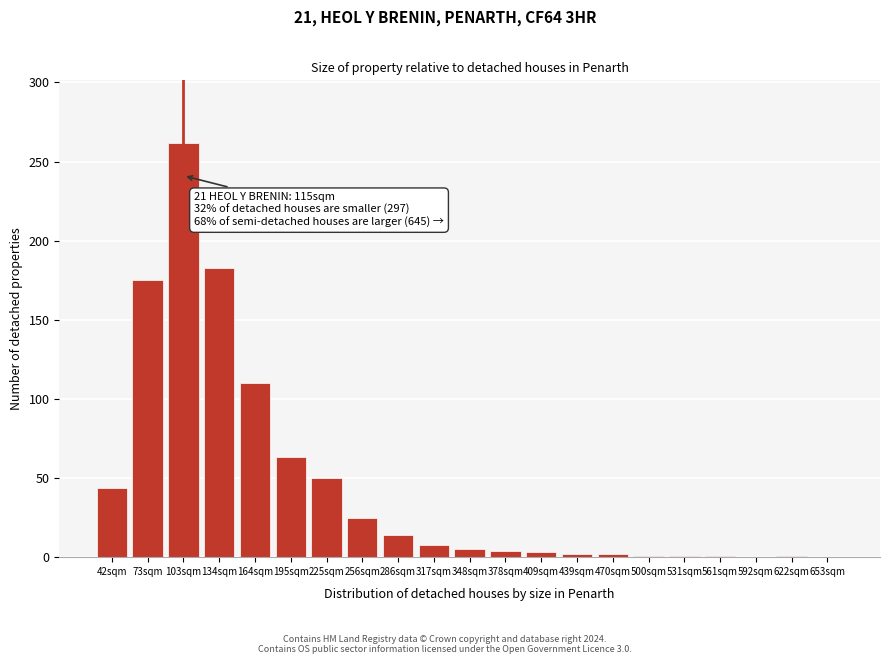

What is the greatest value displayed?

262